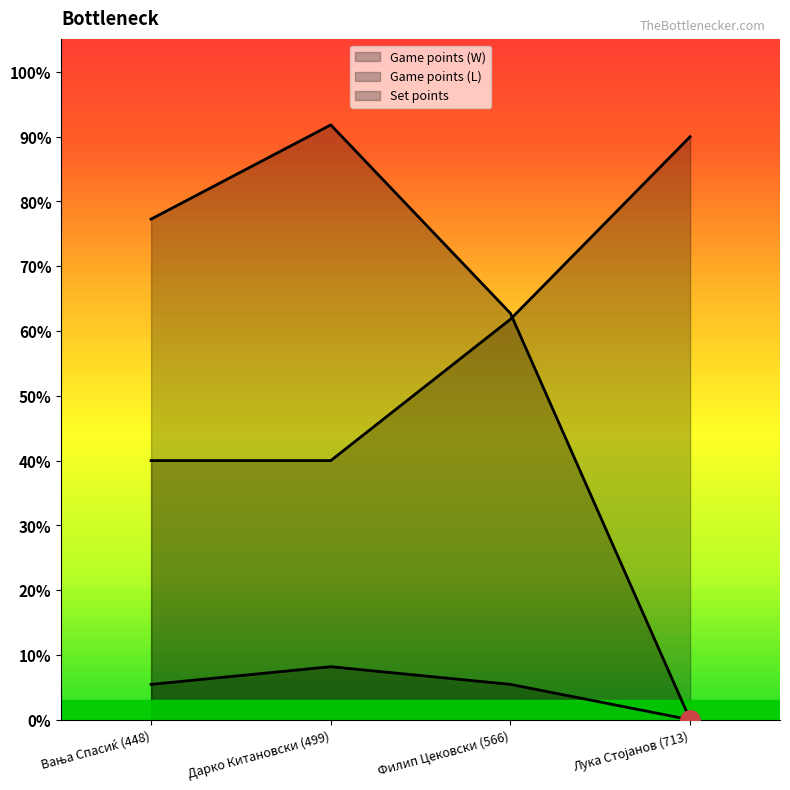

At which category is the sum across all series the highest?

Дарко Китановски (499)